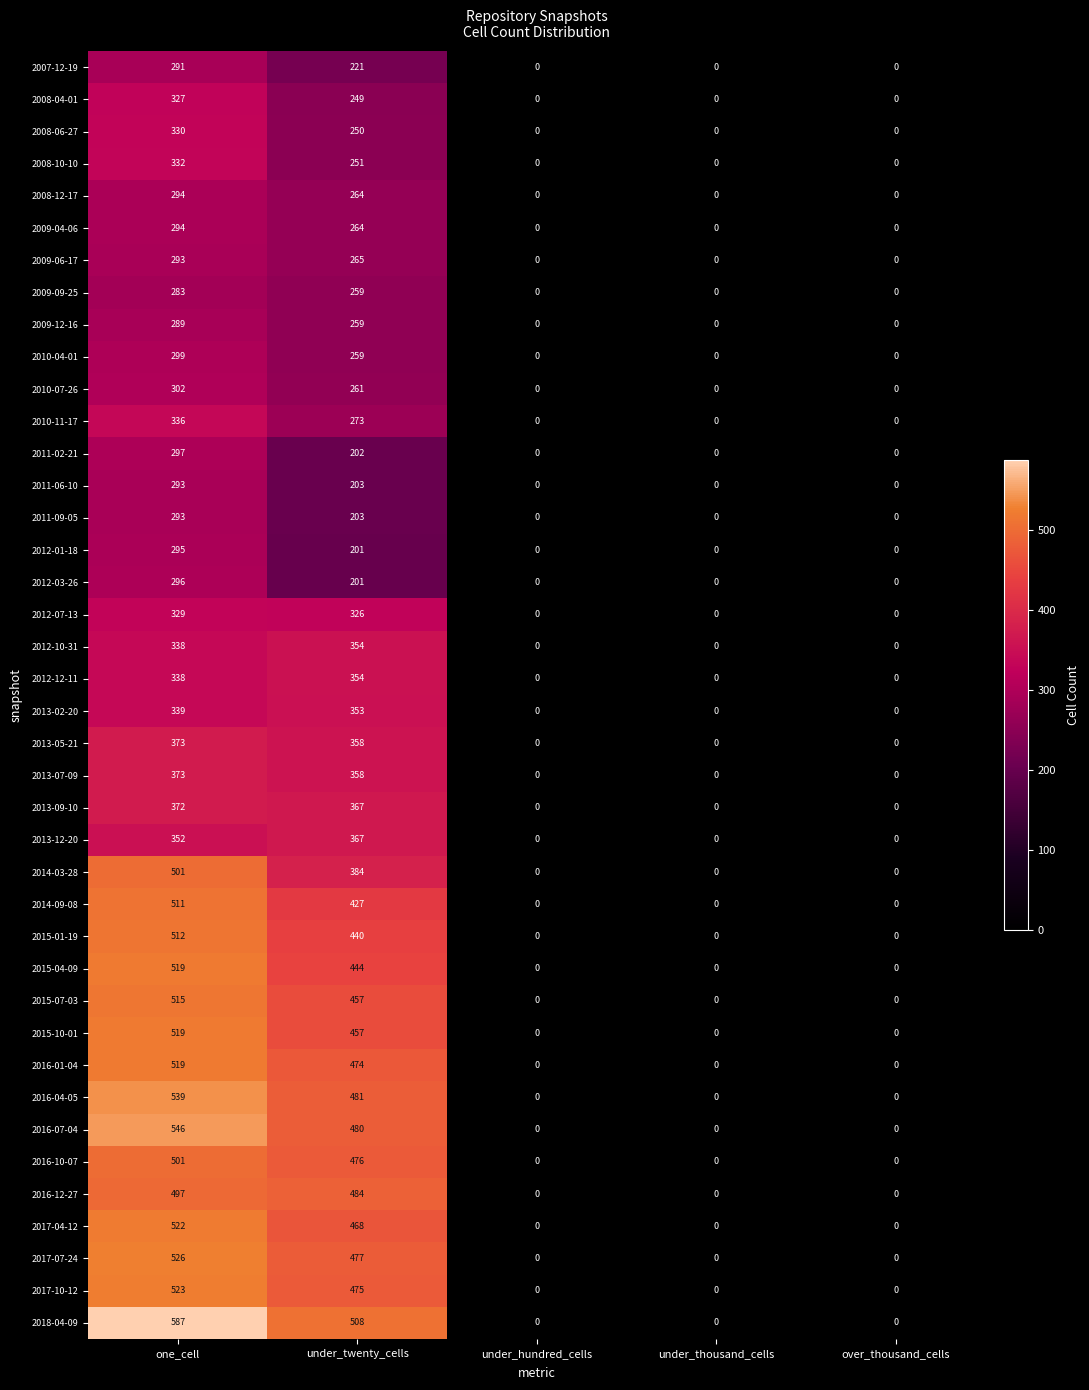

Is the value of 2011-06-10 at over_thousand_cells greater than the value of 2009-12-16 at under_twenty_cells?

No